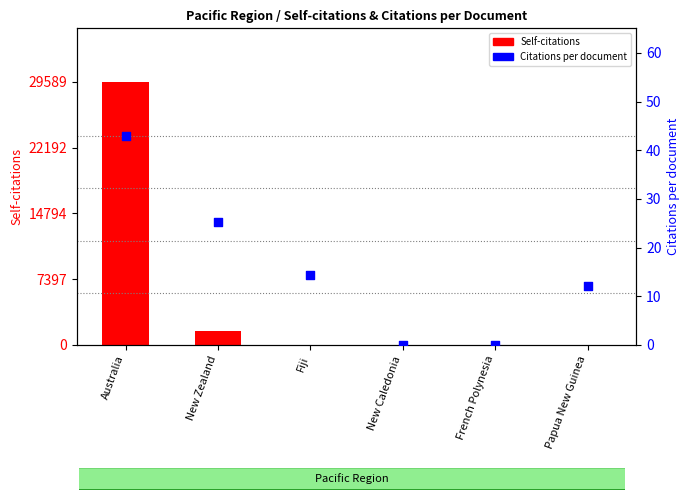

Which series has the largest Y range (max minus min)?

Self-citations